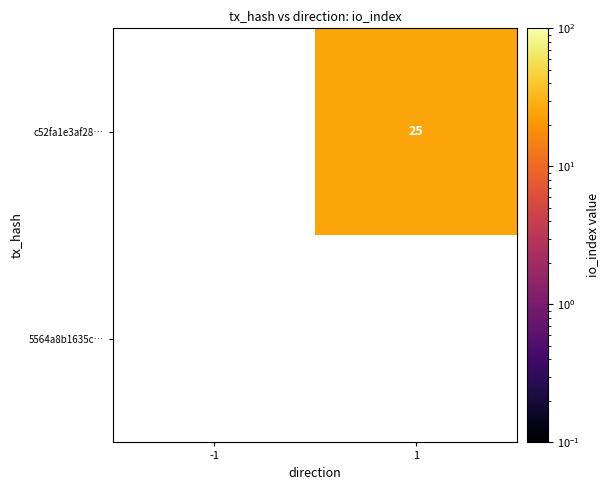

The value of c52fa1e3af28… at 1 is 15. True or false?

False